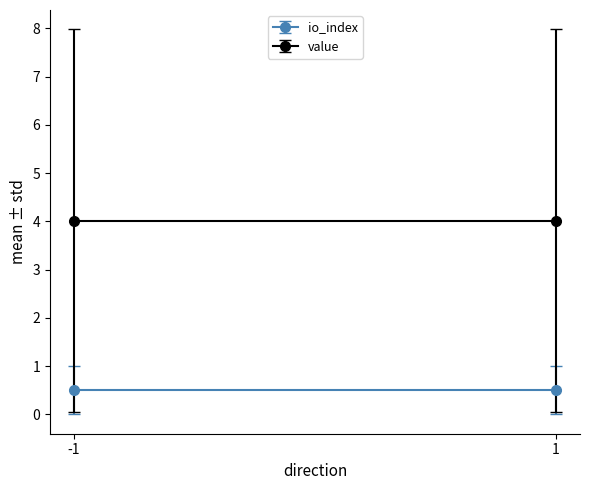

What is the greatest value displayed?

8.0